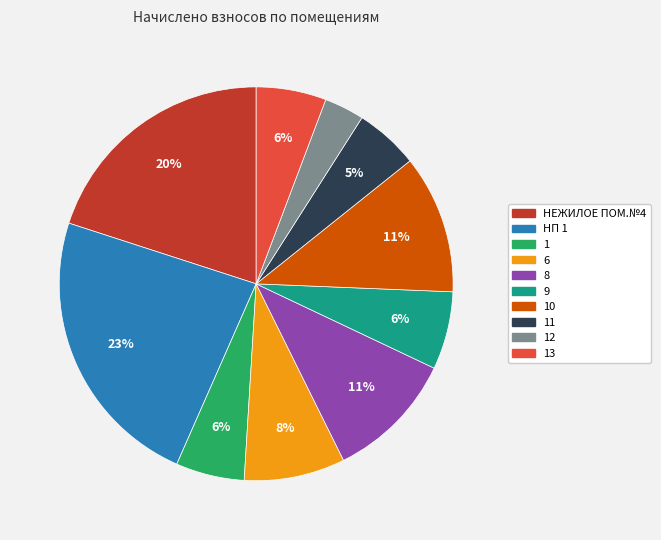

To the nearest percent, what is the difference between the largest and smallest slice percentages?

20%